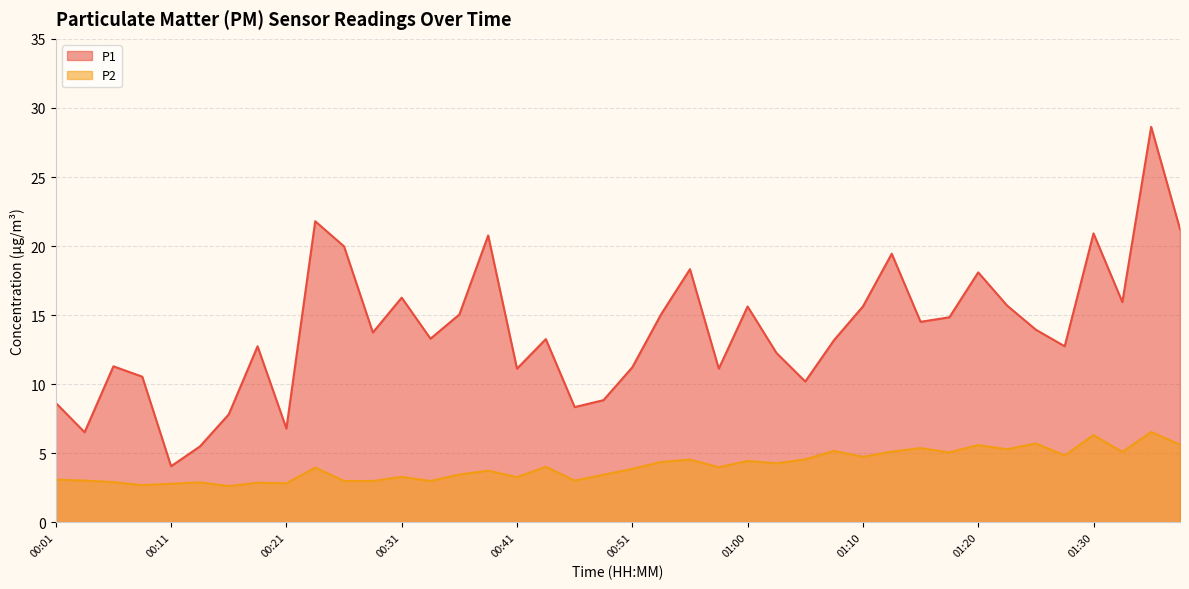

What are all the series names shown in the legend?

P1, P2